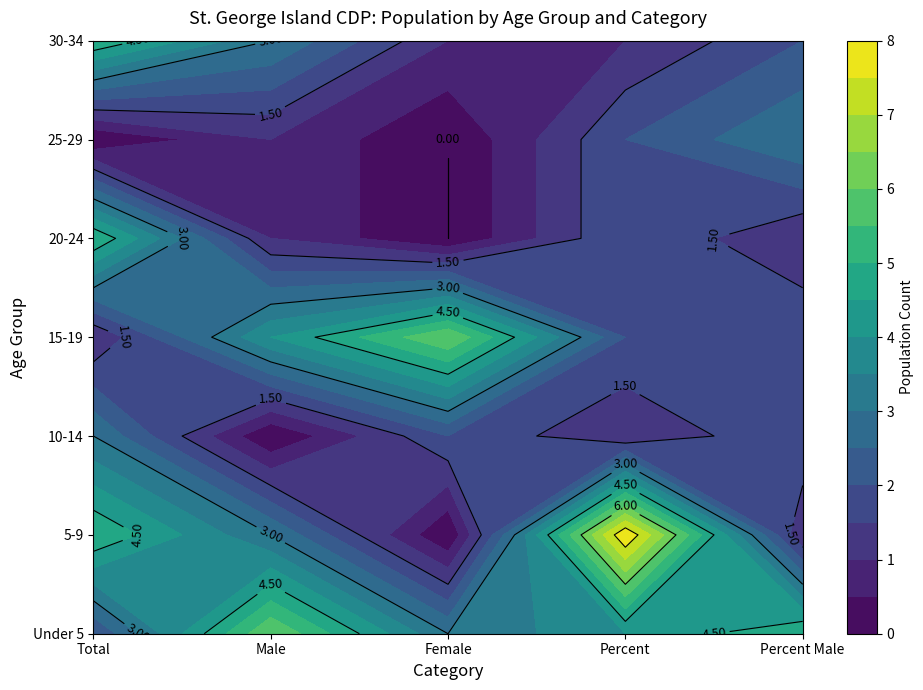

Between Percent and Total, which is larger?

Percent